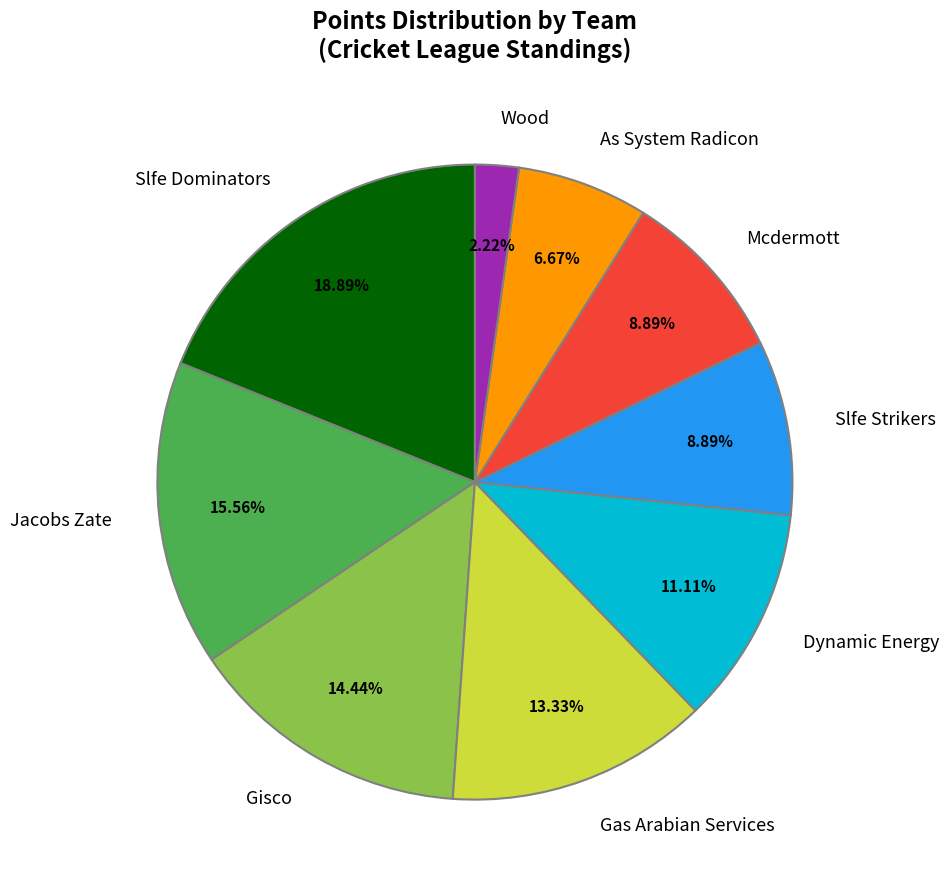

Which has a higher value, Slfe Dominators or Mcdermott?

Slfe Dominators